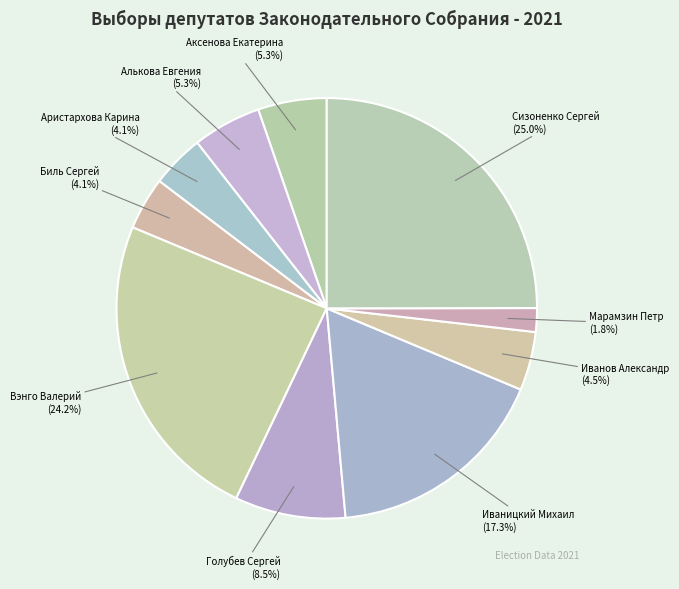

Does any single category account for the majority?

No